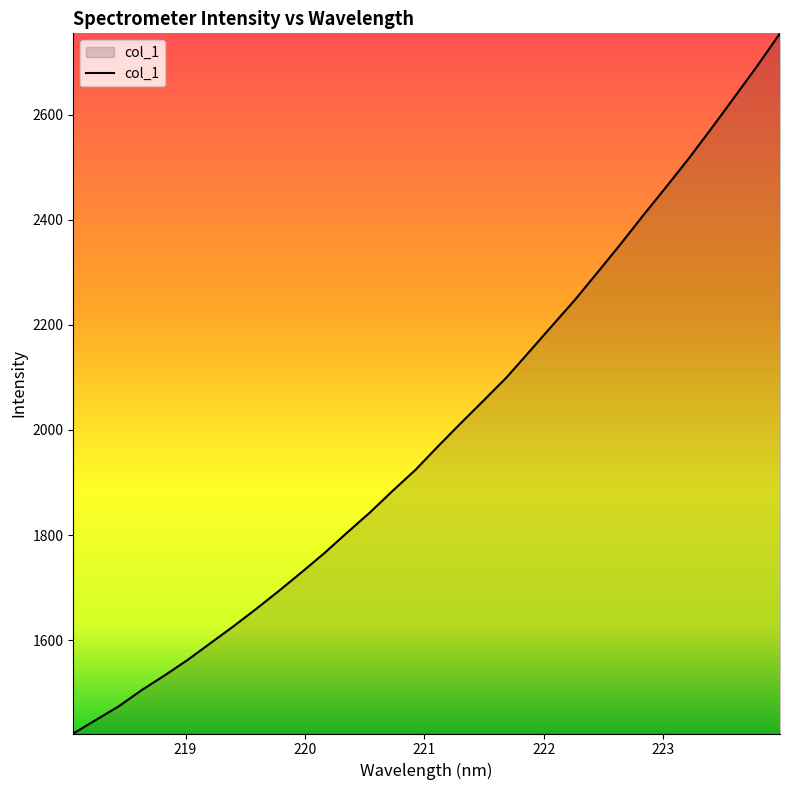

What is the greatest value displayed?

2754.5